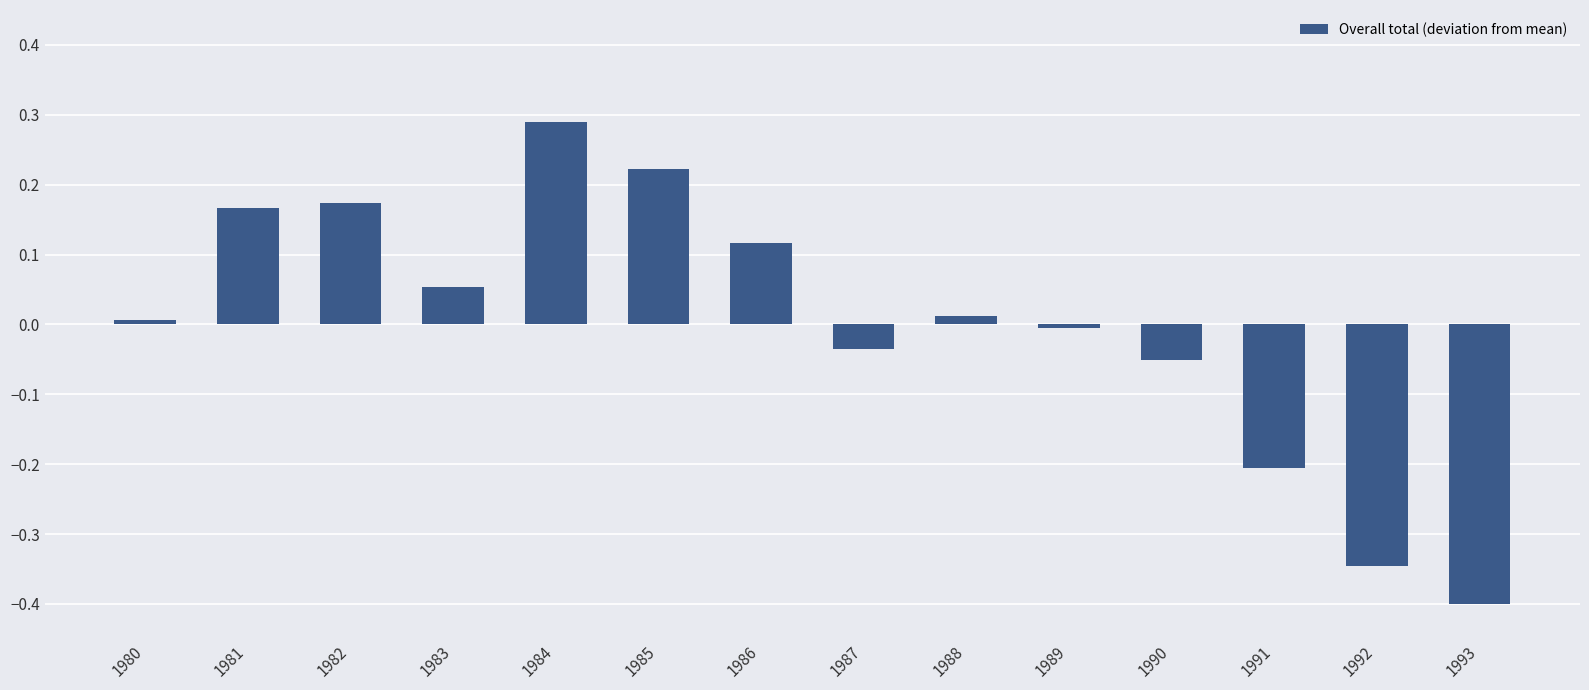

What is the minimum value shown in the chart?

-0.4